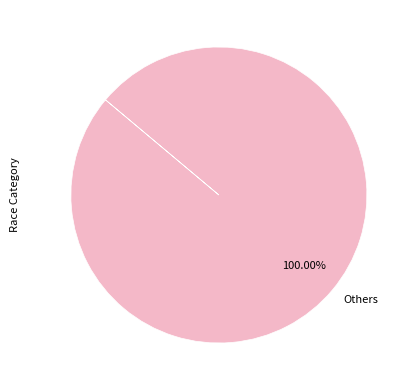

Rank the categories by value from highest to lowest.

Others